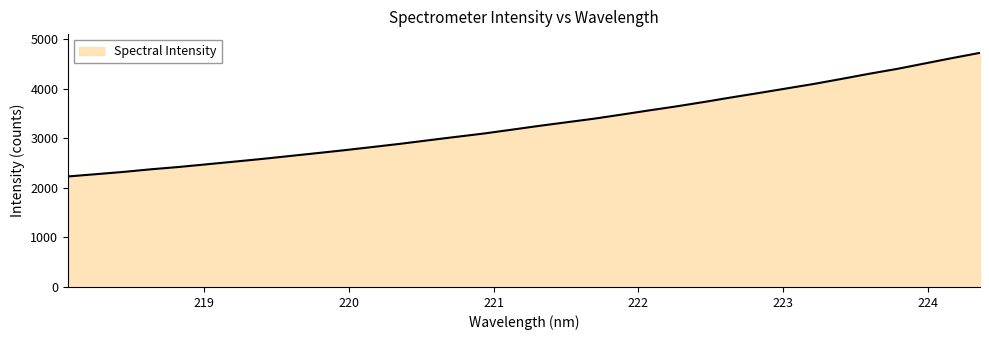

What is the smallest value displayed?

2230.4